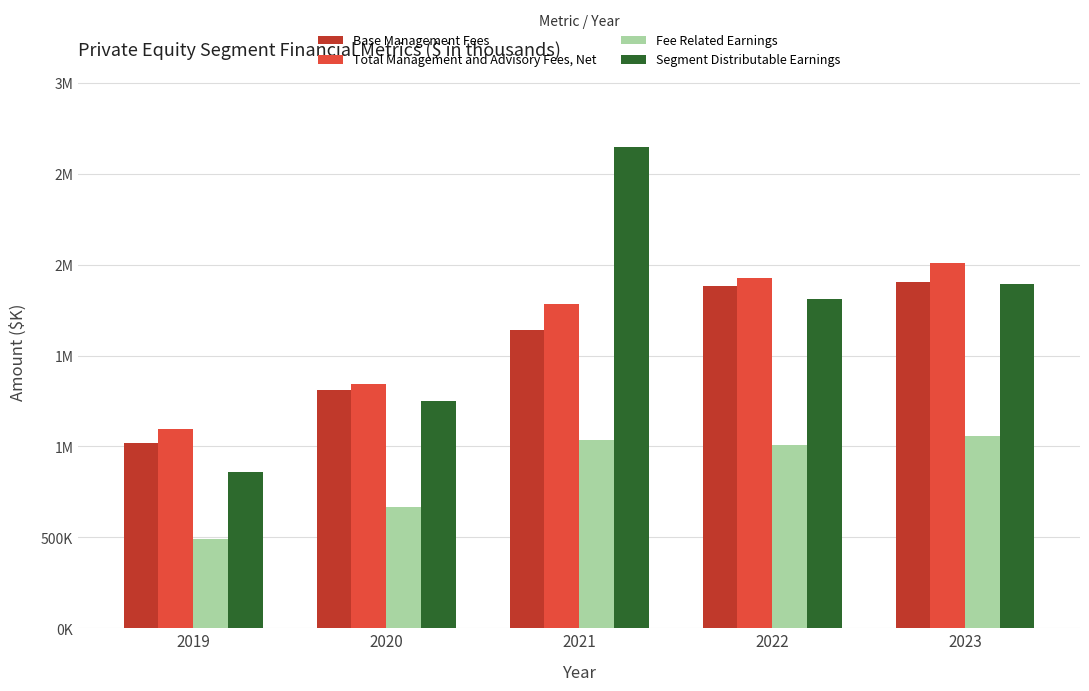

Does the chart contain any negative values?

No